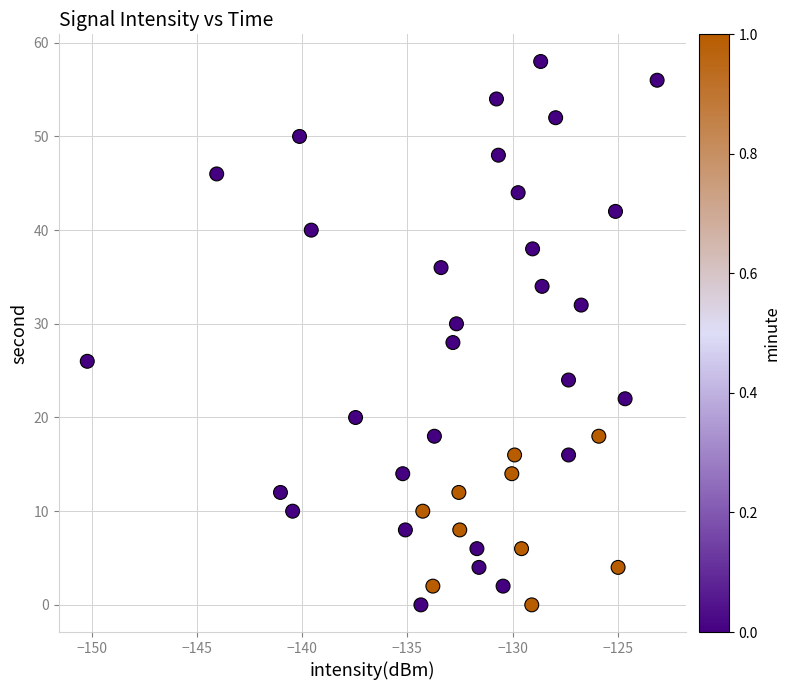

What is the range of Y values (max minus min)?

58